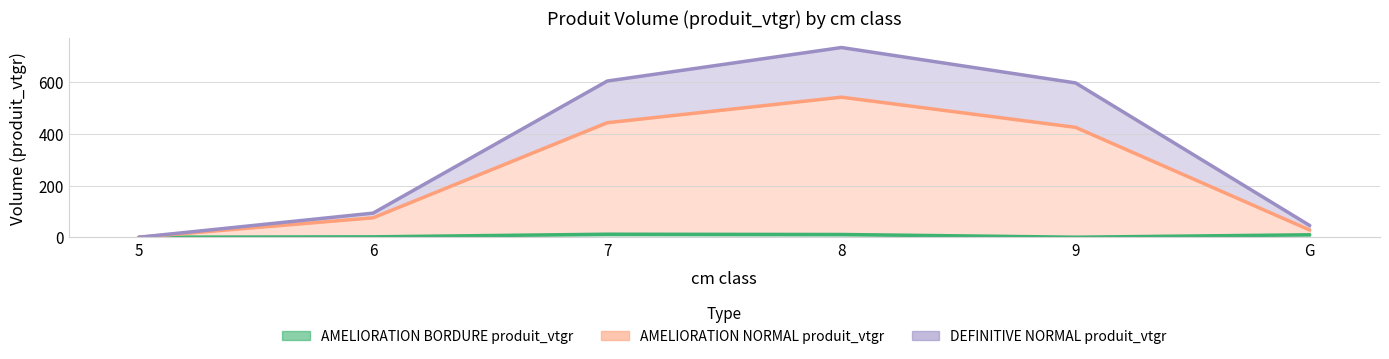

List the labels in order of AMELIORATION NORMAL produit_vtgr value, largest first.

8, 7, 9, 6, G, 5